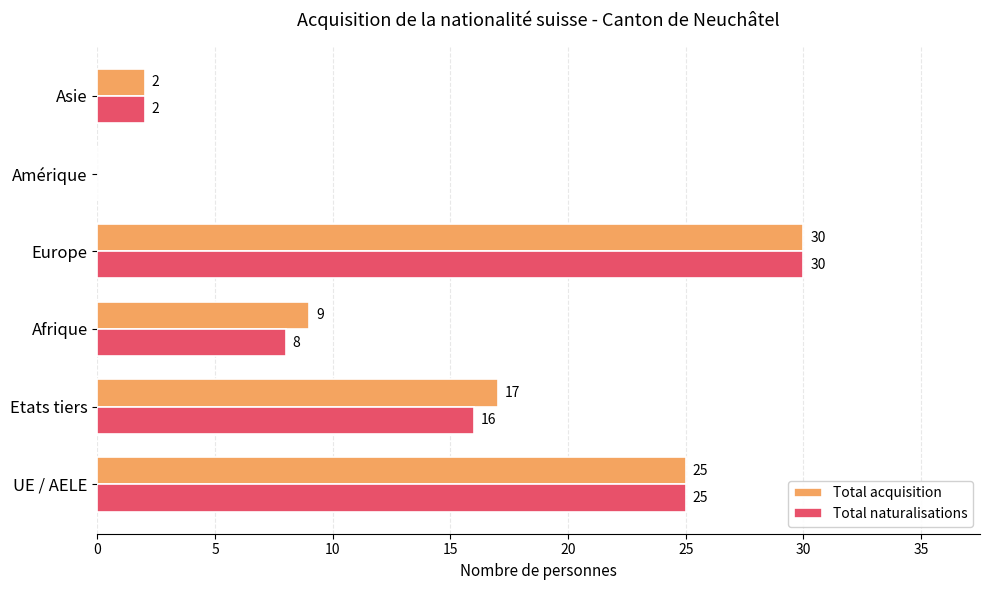

What value does the Total acquisition series have at UE / AELE?

25